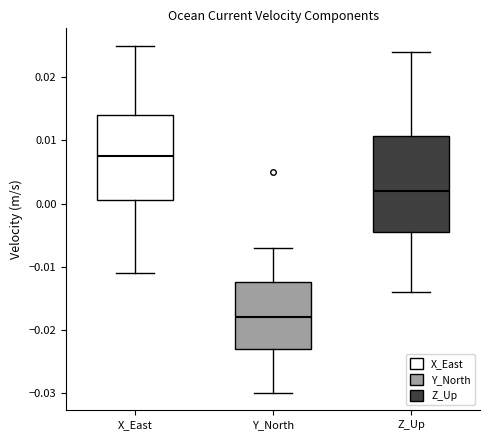

Comparing the boxes themselves (not the whiskers), which one is the tallest?

Z_Up